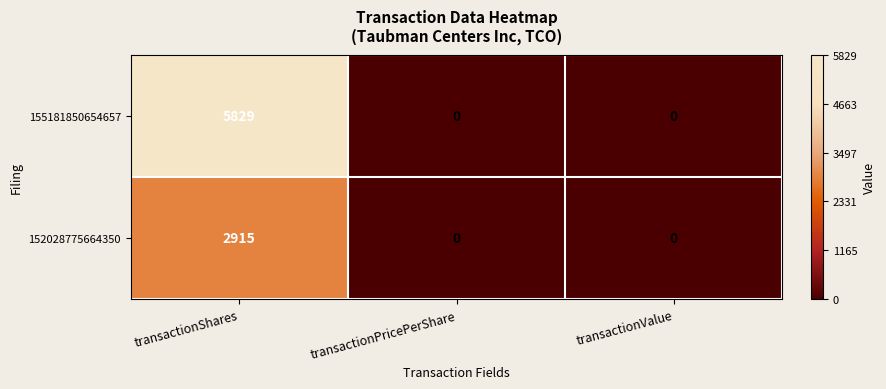

Rank the series at transactionShares from lowest to highest value.

152028775664350, 155181850654657